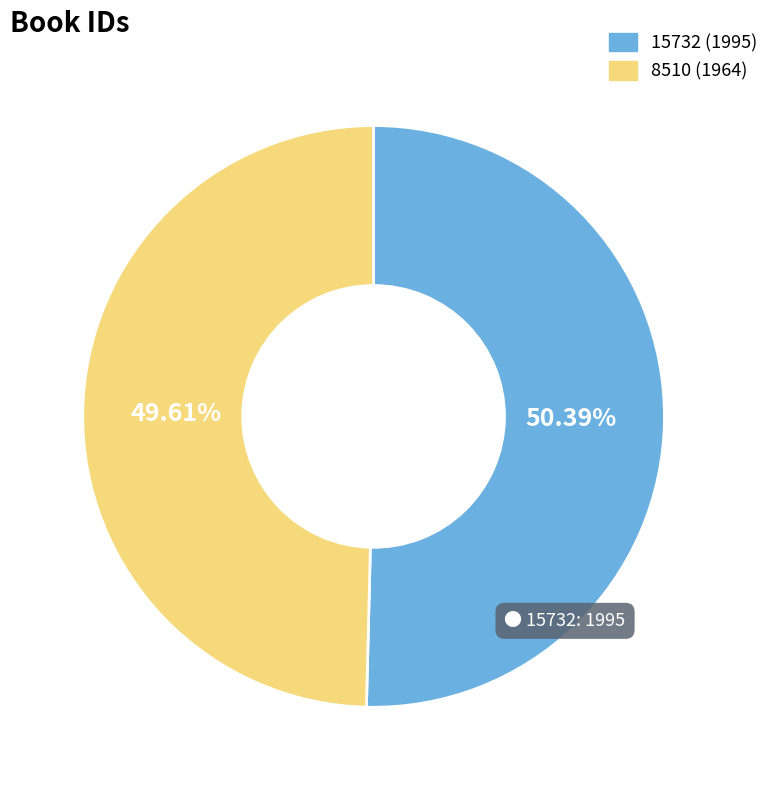

Is there any slice that represents more than half of the pie?

Yes